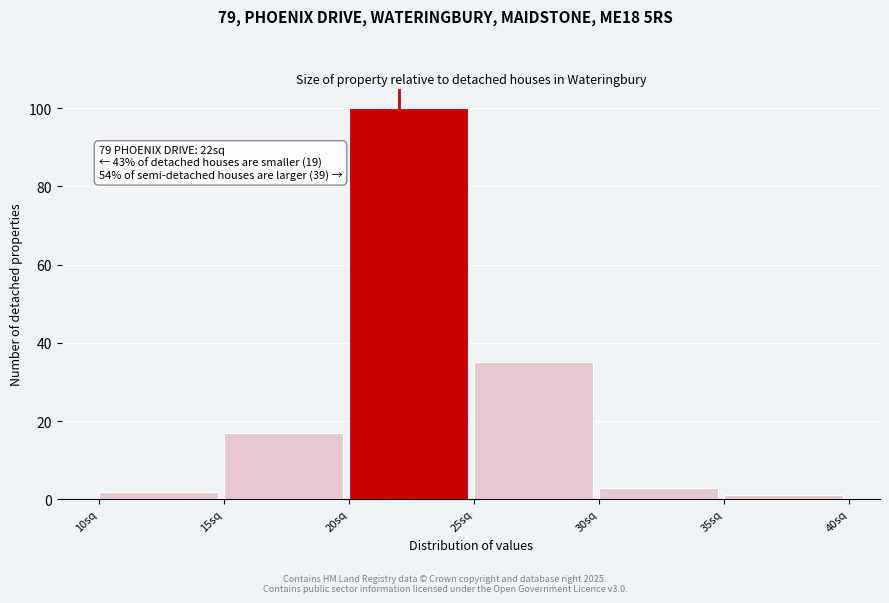

Which range on the x-axis has the tallest bar?

20 to 25